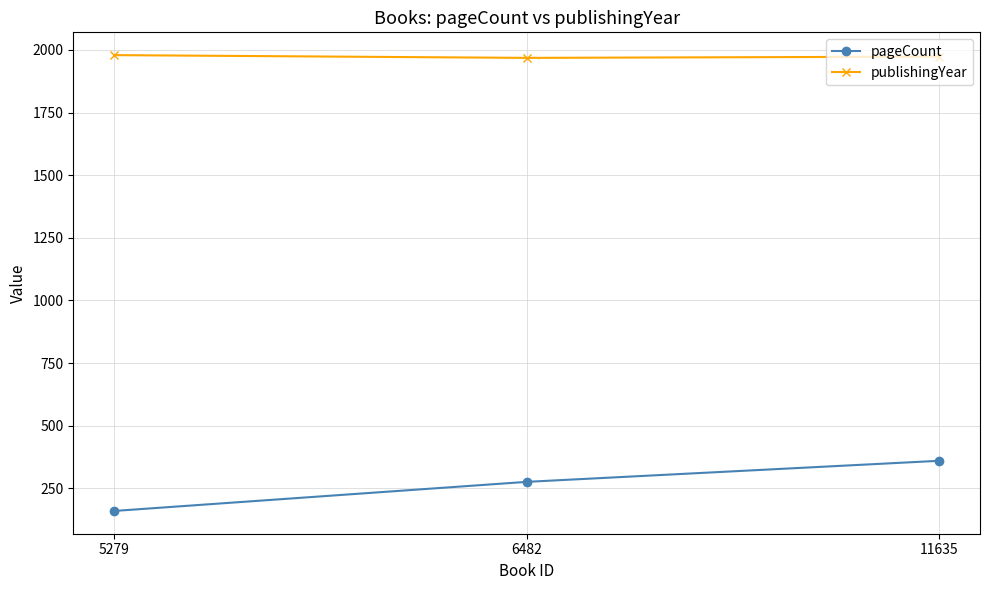

The value of pageCount at 6482 is 89. True or false?

False